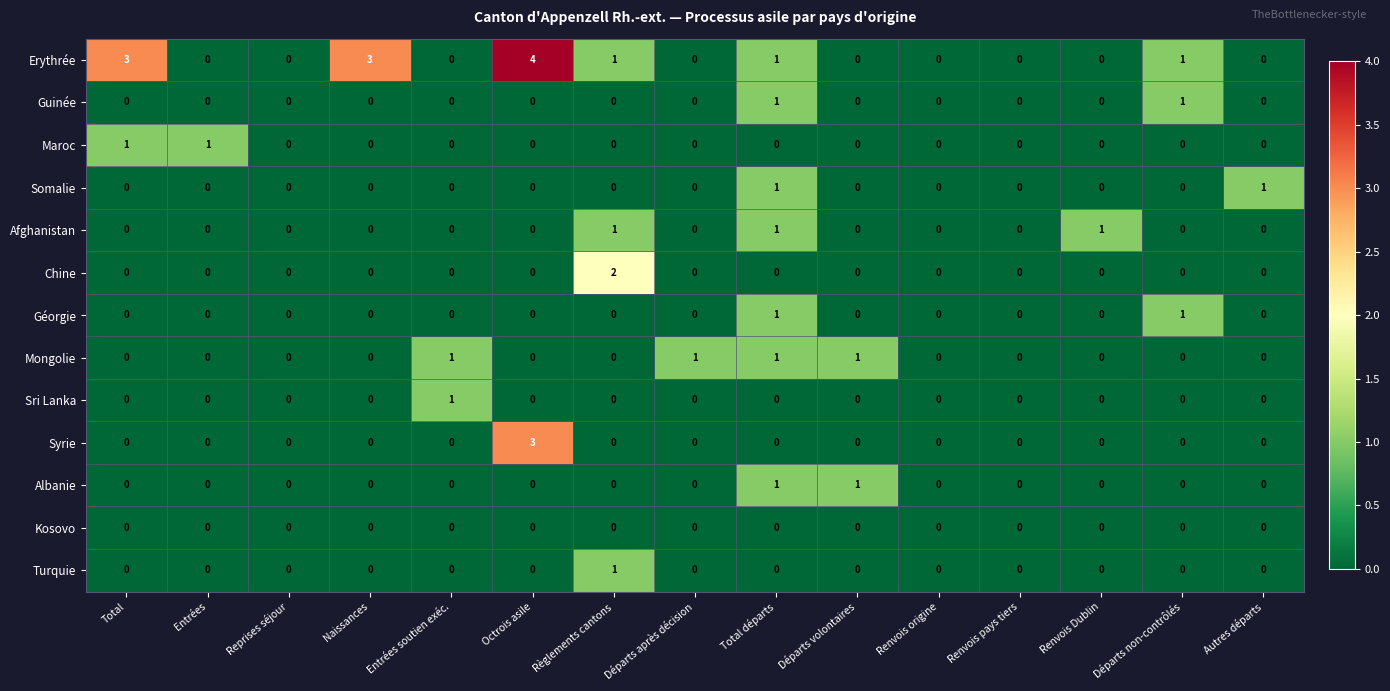

The Maroc series shows 2 at Entrées. True or false?

False